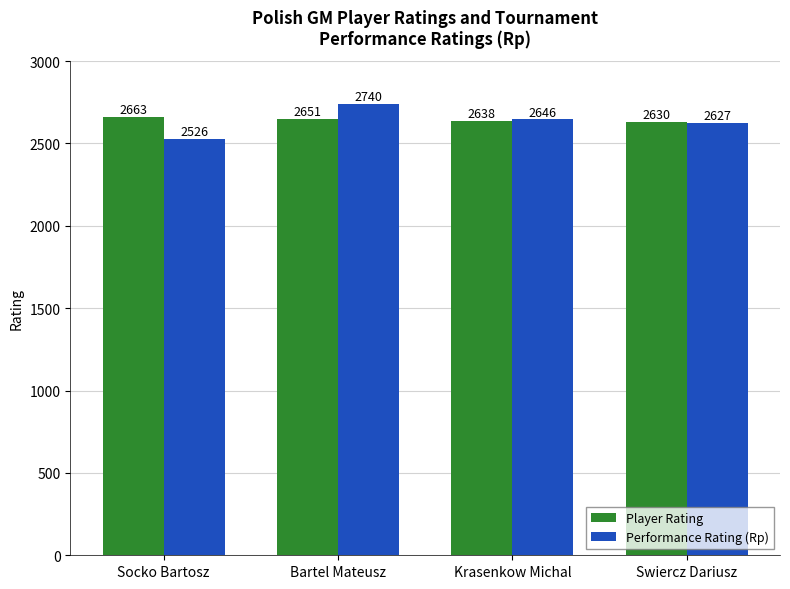

What is the approximate value of Performance Rating (Rp) at Bartel Mateusz, to the nearest 5?

2740